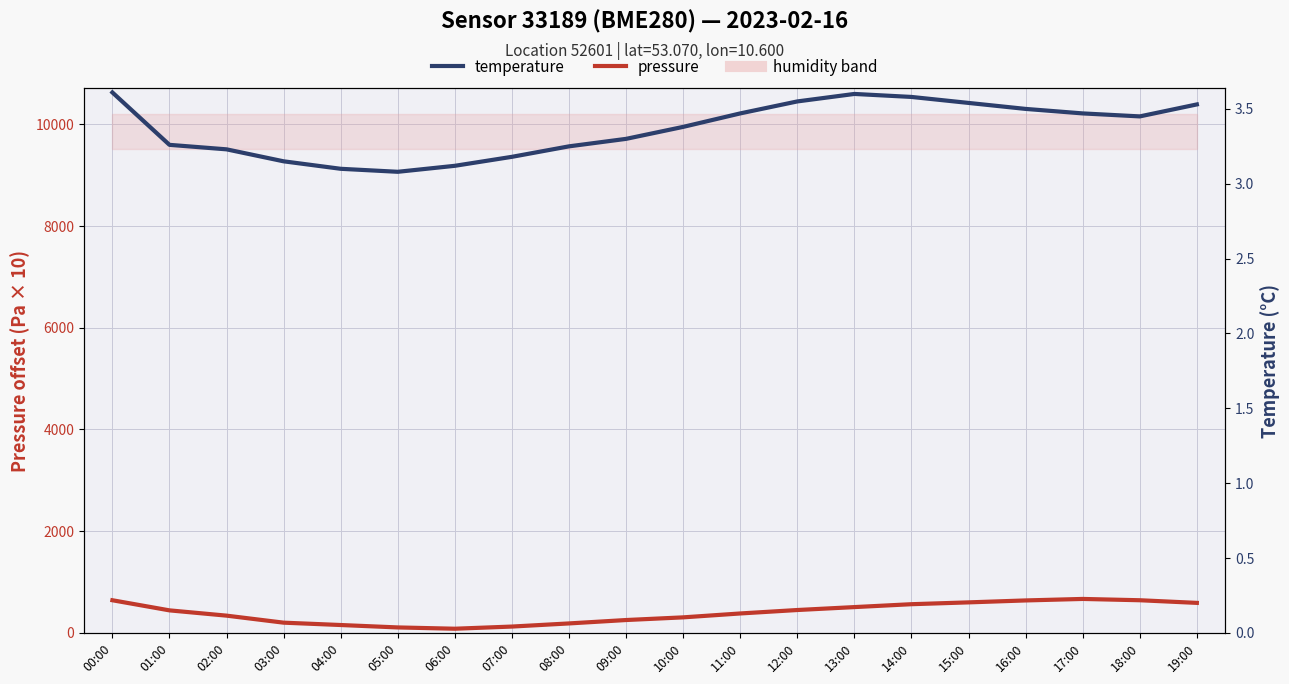

How many interior local valleys does the pressure series have?

1